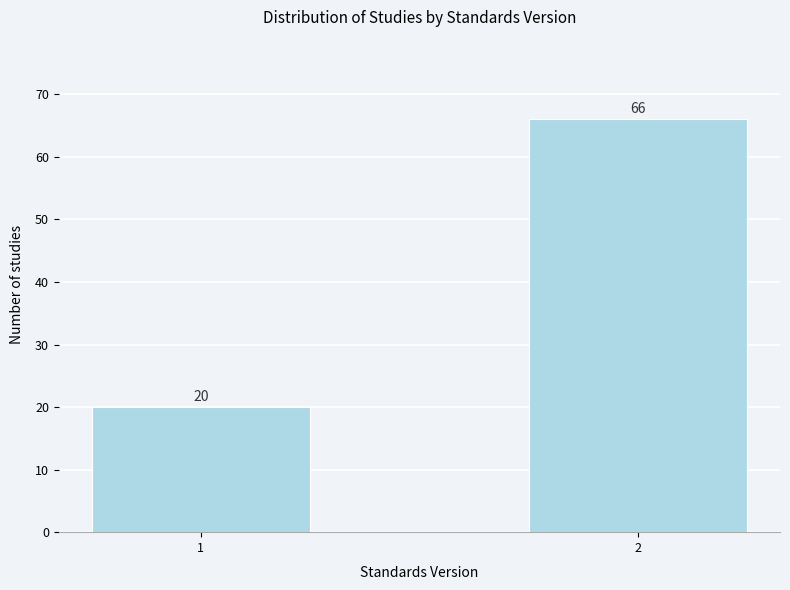

Reading right to left, transcribe all the data shown in this chart.

66	20